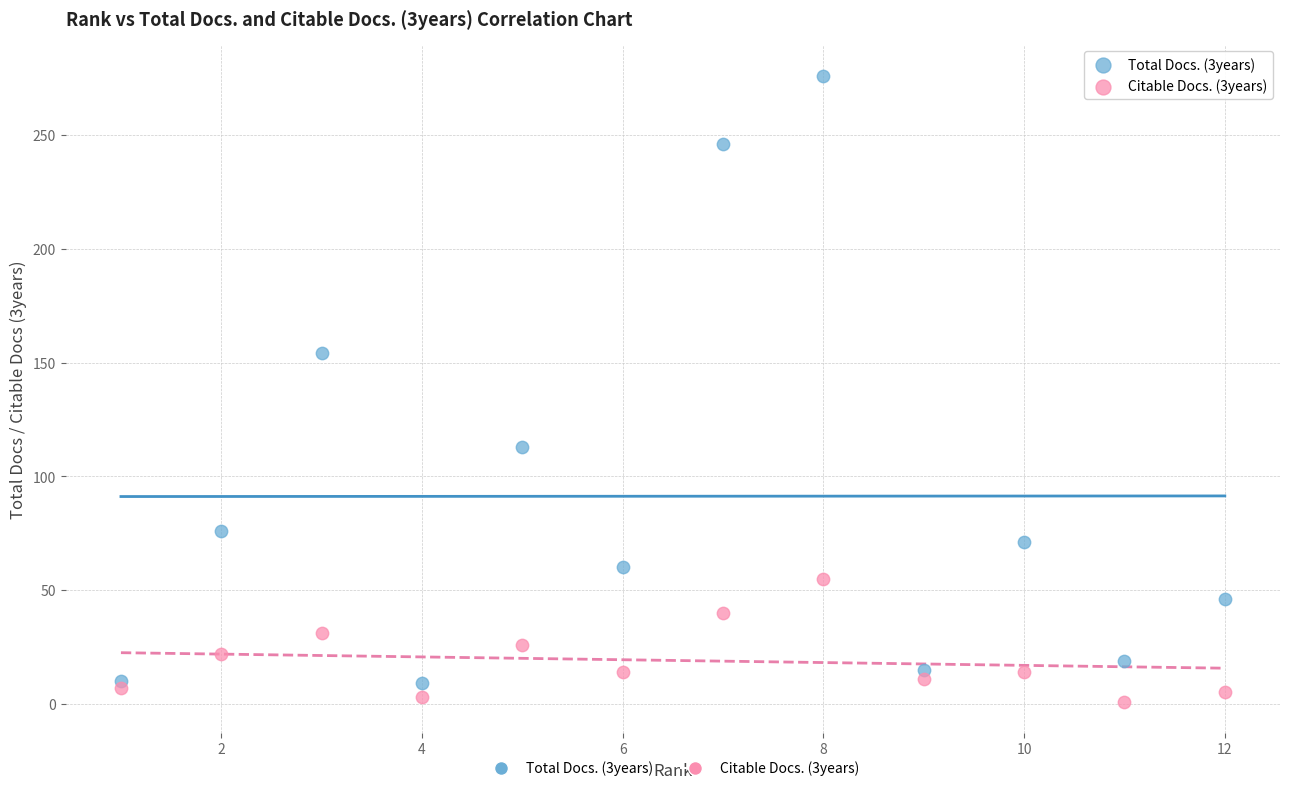

What are all the series names shown in the legend?

Total Docs. (3years), Citable Docs. (3years)